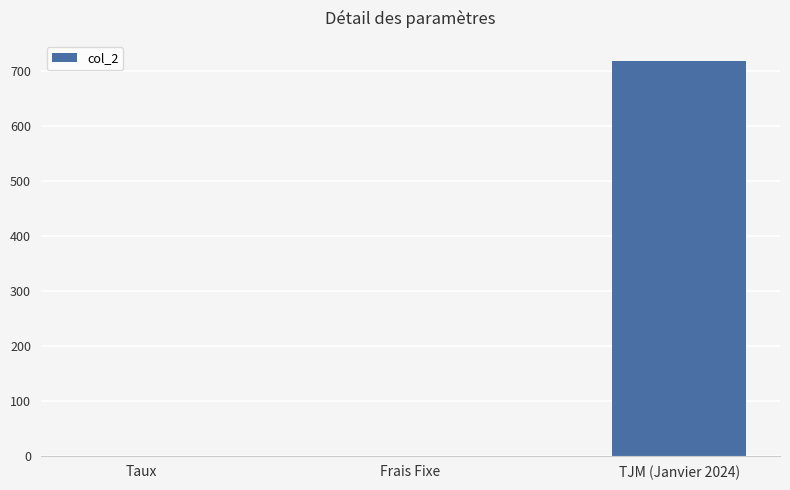

At which category does the chart reach its peak across all series?

TJM (Janvier 2024)